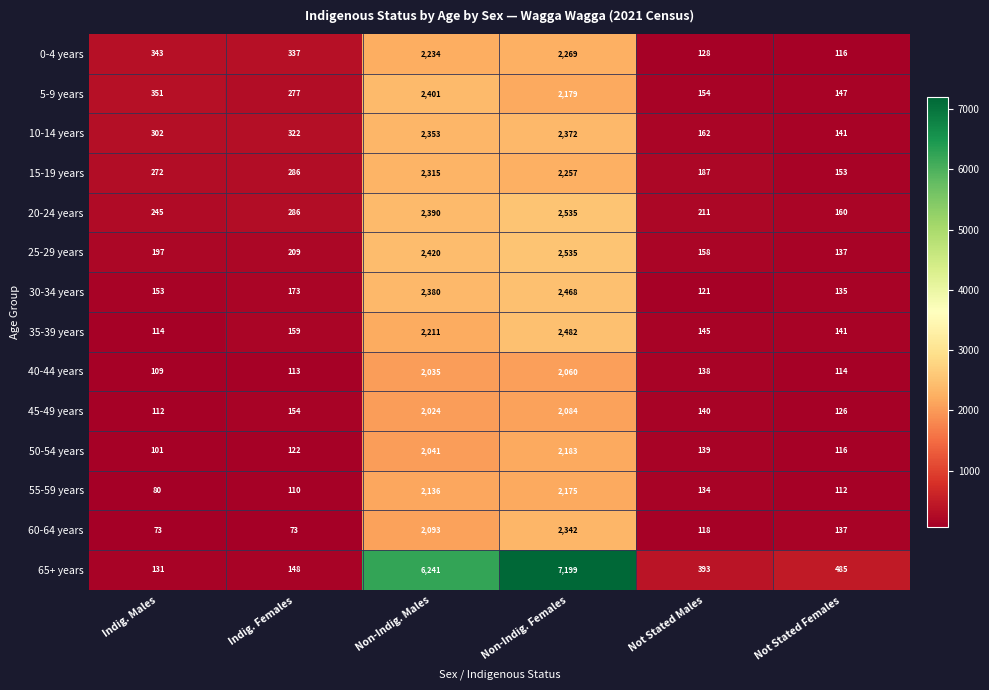

At how many categories does at least one series exceed 6656?

1